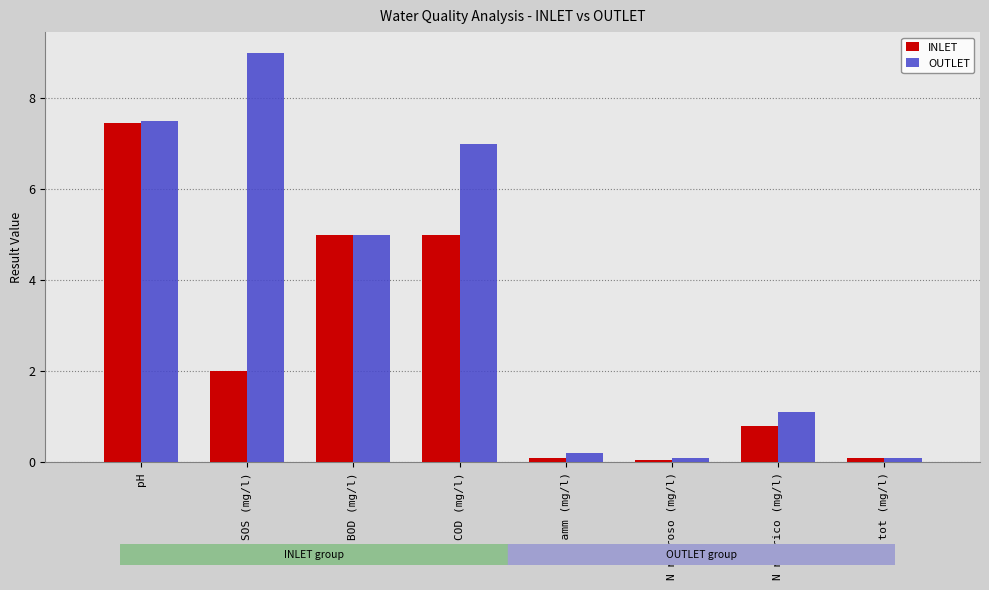

What is the difference between the OUTLET values at N nitroso (mg/l) and pH?

7.4